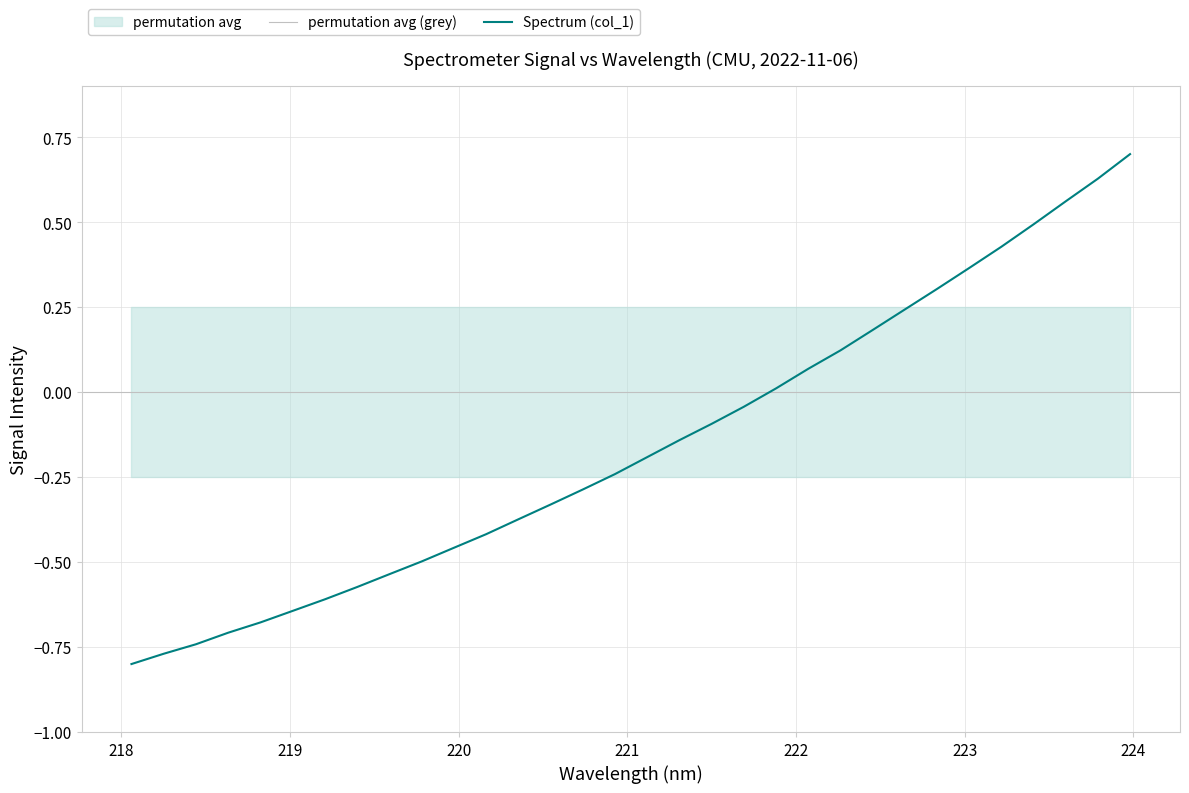

What is the maximum value for Spectrum (col_1)?

0.7